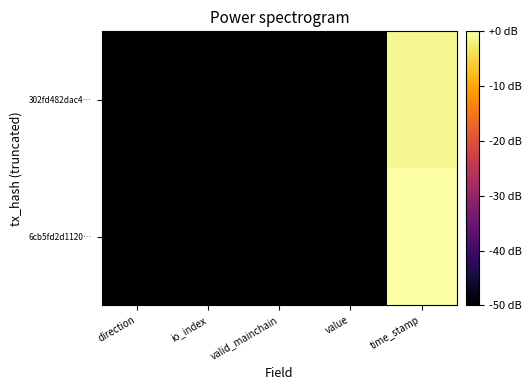

Which series has the widest spread of values?

6cb5fd2d1120…